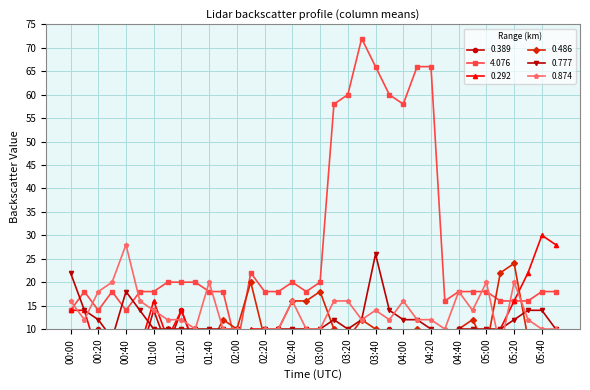

Reading left to right, extract all data points from this chart.

0.389: 00:00=6	00:10=6	00:20=10	00:30=8	00:40=6	00:50=4	01:00=14	01:10=6	01:20=14	01:30=6	01:40=6	01:50=8	02:00=6	02:10=8	02:20=10	02:30=6	02:40=8	02:50=6	03:00=8	03:10=10	03:20=4	03:30=8	03:40=8	03:50=10	04:00=8	04:10=6	04:20=4	04:30=8	04:40=10	04:50=6	05:00=8	05:10=8	05:20=4	05:30=8	05:40=6	05:50=8
4.076: 00:00=14	00:10=18	00:20=14	00:30=18	00:40=14	00:50=18	01:00=18	01:10=20	01:20=20	01:30=20	01:40=18	01:50=18	02:00=6	02:10=22	02:20=18	02:30=18	02:40=20	02:50=18	03:00=20	03:10=58	03:20=60	03:30=72	03:40=66	03:50=60	04:00=58	04:10=66	04:20=66	04:30=16	04:40=18	04:50=18	05:00=18	05:10=16	05:20=16	05:30=16	05:40=18	05:50=18
0.292: 00:00=14	00:10=14	00:20=4	00:30=6	00:40=4	00:50=6	01:00=16	01:10=8	01:20=14	01:30=6	01:40=8	01:50=6	02:00=4	02:10=10	02:20=10	02:30=6	02:40=6	02:50=6	03:00=6	03:10=4	03:20=6	03:30=6	03:40=4	03:50=4	04:00=4	04:10=6	04:20=6	04:30=4	04:40=8	04:50=4	05:00=4	05:10=10	05:20=16	05:30=22	05:40=30	05:50=28
0.486: 00:00=6	00:10=8	00:20=6	00:30=8	00:40=4	00:50=6	01:00=8	01:10=10	01:20=6	01:30=10	01:40=6	01:50=12	02:00=10	02:10=20	02:20=8	02:30=10	02:40=16	02:50=16	03:00=18	03:10=10	03:20=8	03:30=12	03:40=10	03:50=8	04:00=8	04:10=10	04:20=6	04:30=8	04:40=10	04:50=12	05:00=6	05:10=22	05:20=24	05:30=8	05:40=6	05:50=4
0.777: 00:00=22	00:10=14	00:20=12	00:30=8	00:40=18	00:50=14	01:00=10	01:10=10	01:20=10	01:30=10	01:40=10	01:50=10	02:00=10	02:10=8	02:20=10	02:30=10	02:40=10	02:50=10	03:00=10	03:10=12	03:20=10	03:30=12	03:40=26	03:50=14	04:00=12	04:10=12	04:20=10	04:30=8	04:40=10	04:50=10	05:00=10	05:10=10	05:20=12	05:30=14	05:40=14	05:50=10
0.874: 00:00=16	00:10=12	00:20=18	00:30=20	00:40=28	00:50=16	01:00=14	01:10=12	01:20=12	01:30=10	01:40=20	01:50=10	02:00=10	02:10=8	02:20=10	02:30=10	02:40=16	02:50=10	03:00=10	03:10=16	03:20=16	03:30=12	03:40=14	03:50=12	04:00=16	04:10=12	04:20=12	04:30=10	04:40=18	04:50=14	05:00=20	05:10=6	05:20=20	05:30=12	05:40=10	05:50=10